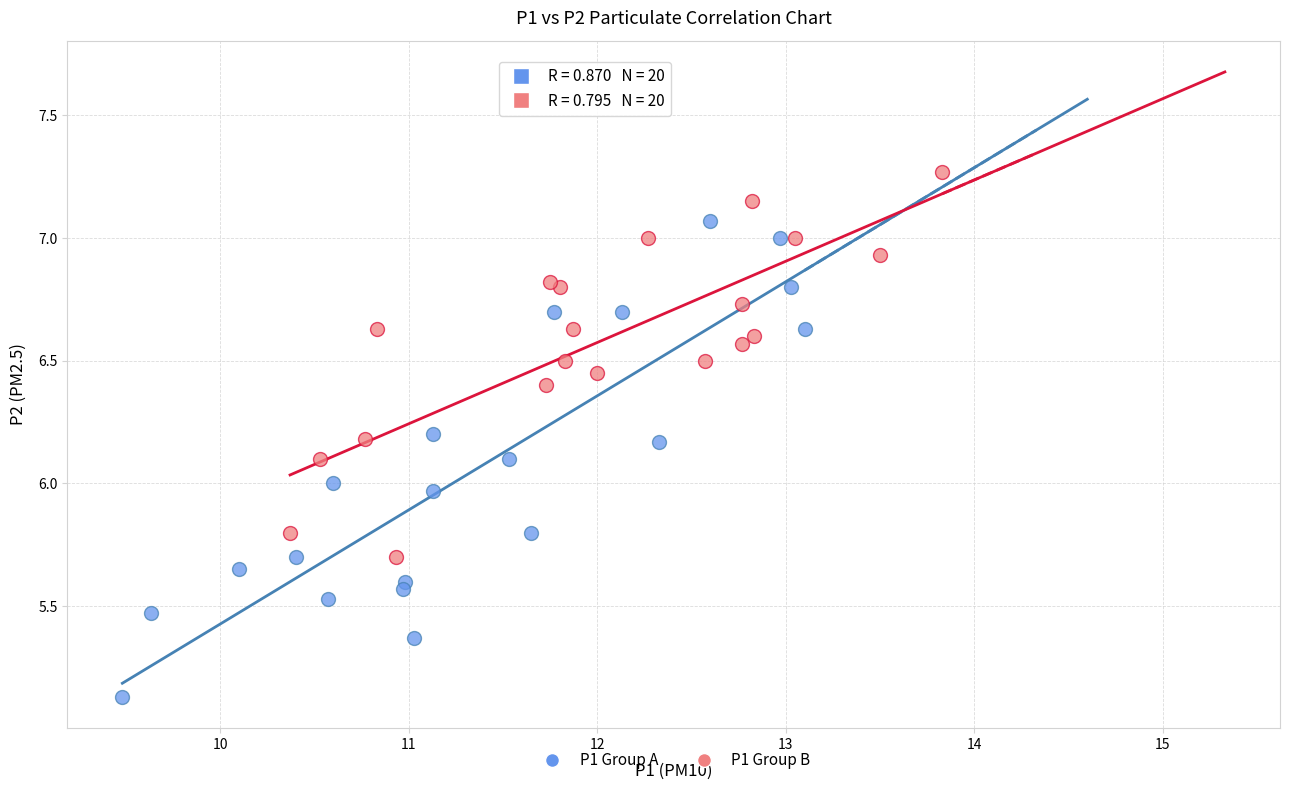

Which series has the largest Y range (max minus min)?

P1 Group A